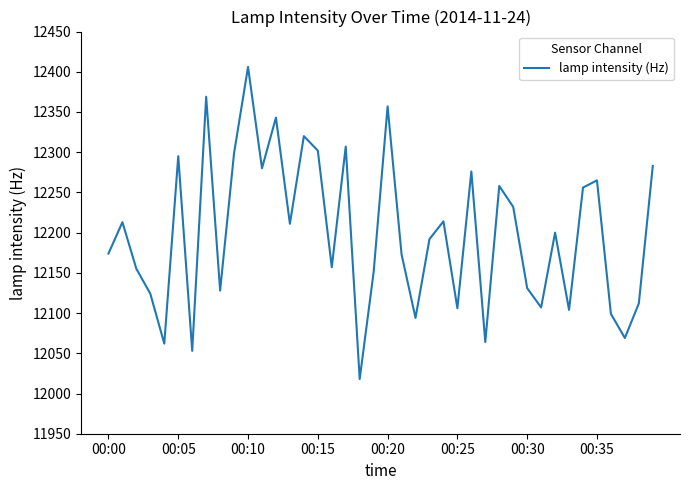

What is the difference between the maximum and minimum values?

388